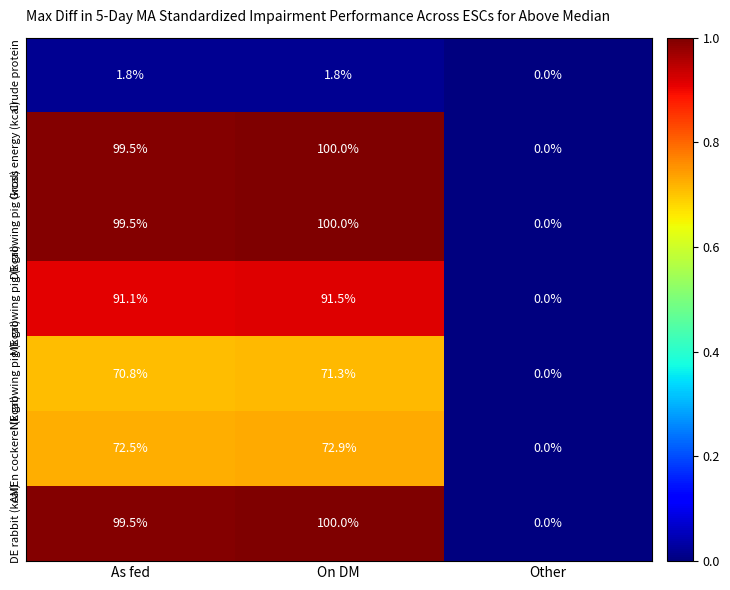

At which label does Crude protein reach its minimum?

Other